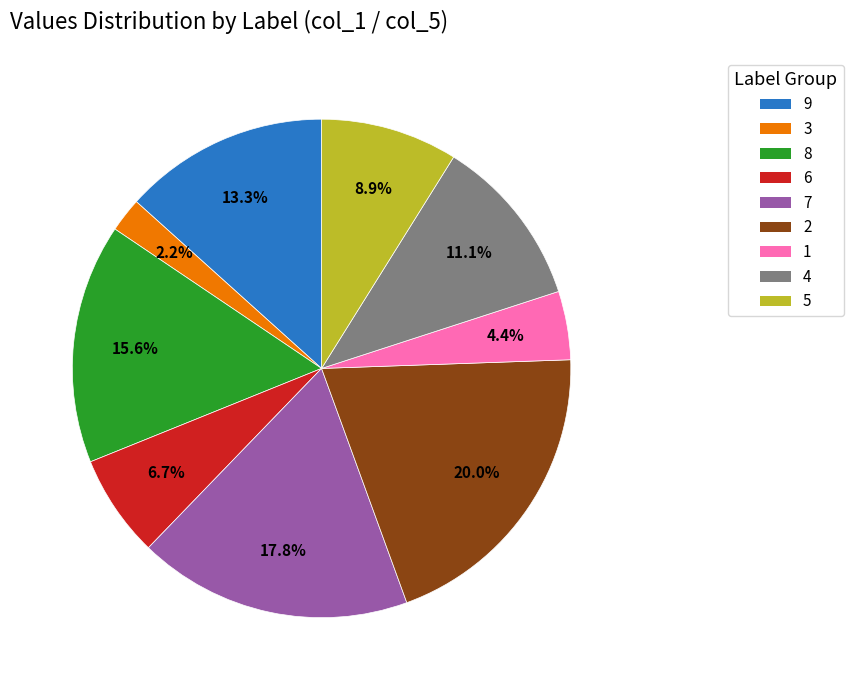

What percentage do 1 and 2 together represent?

24.4%